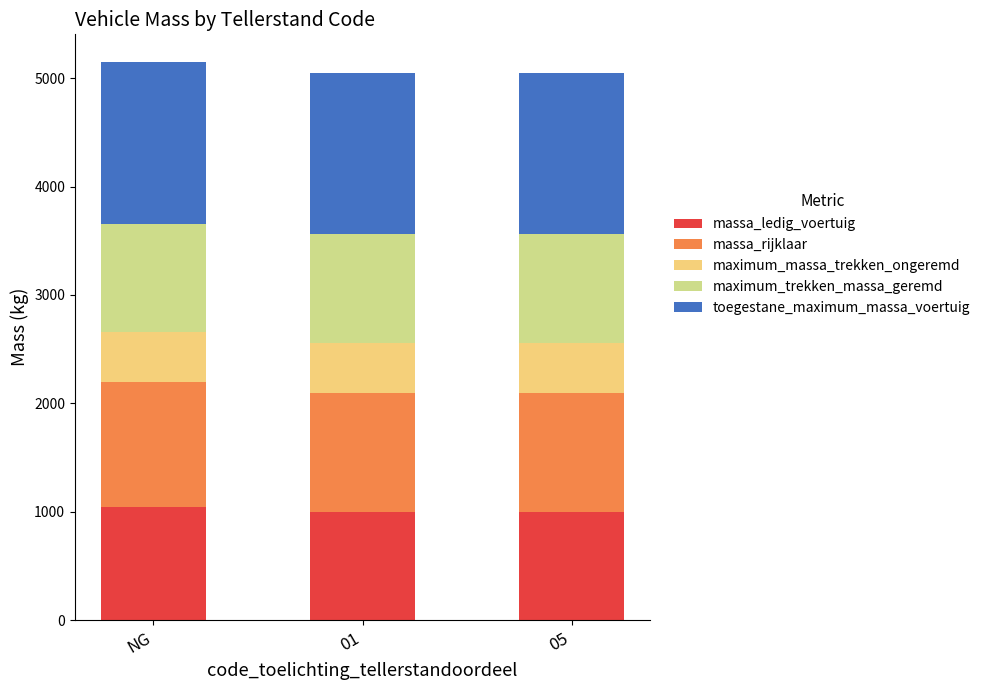

What is the sum of all massa_ledig_voertuig values?

3048